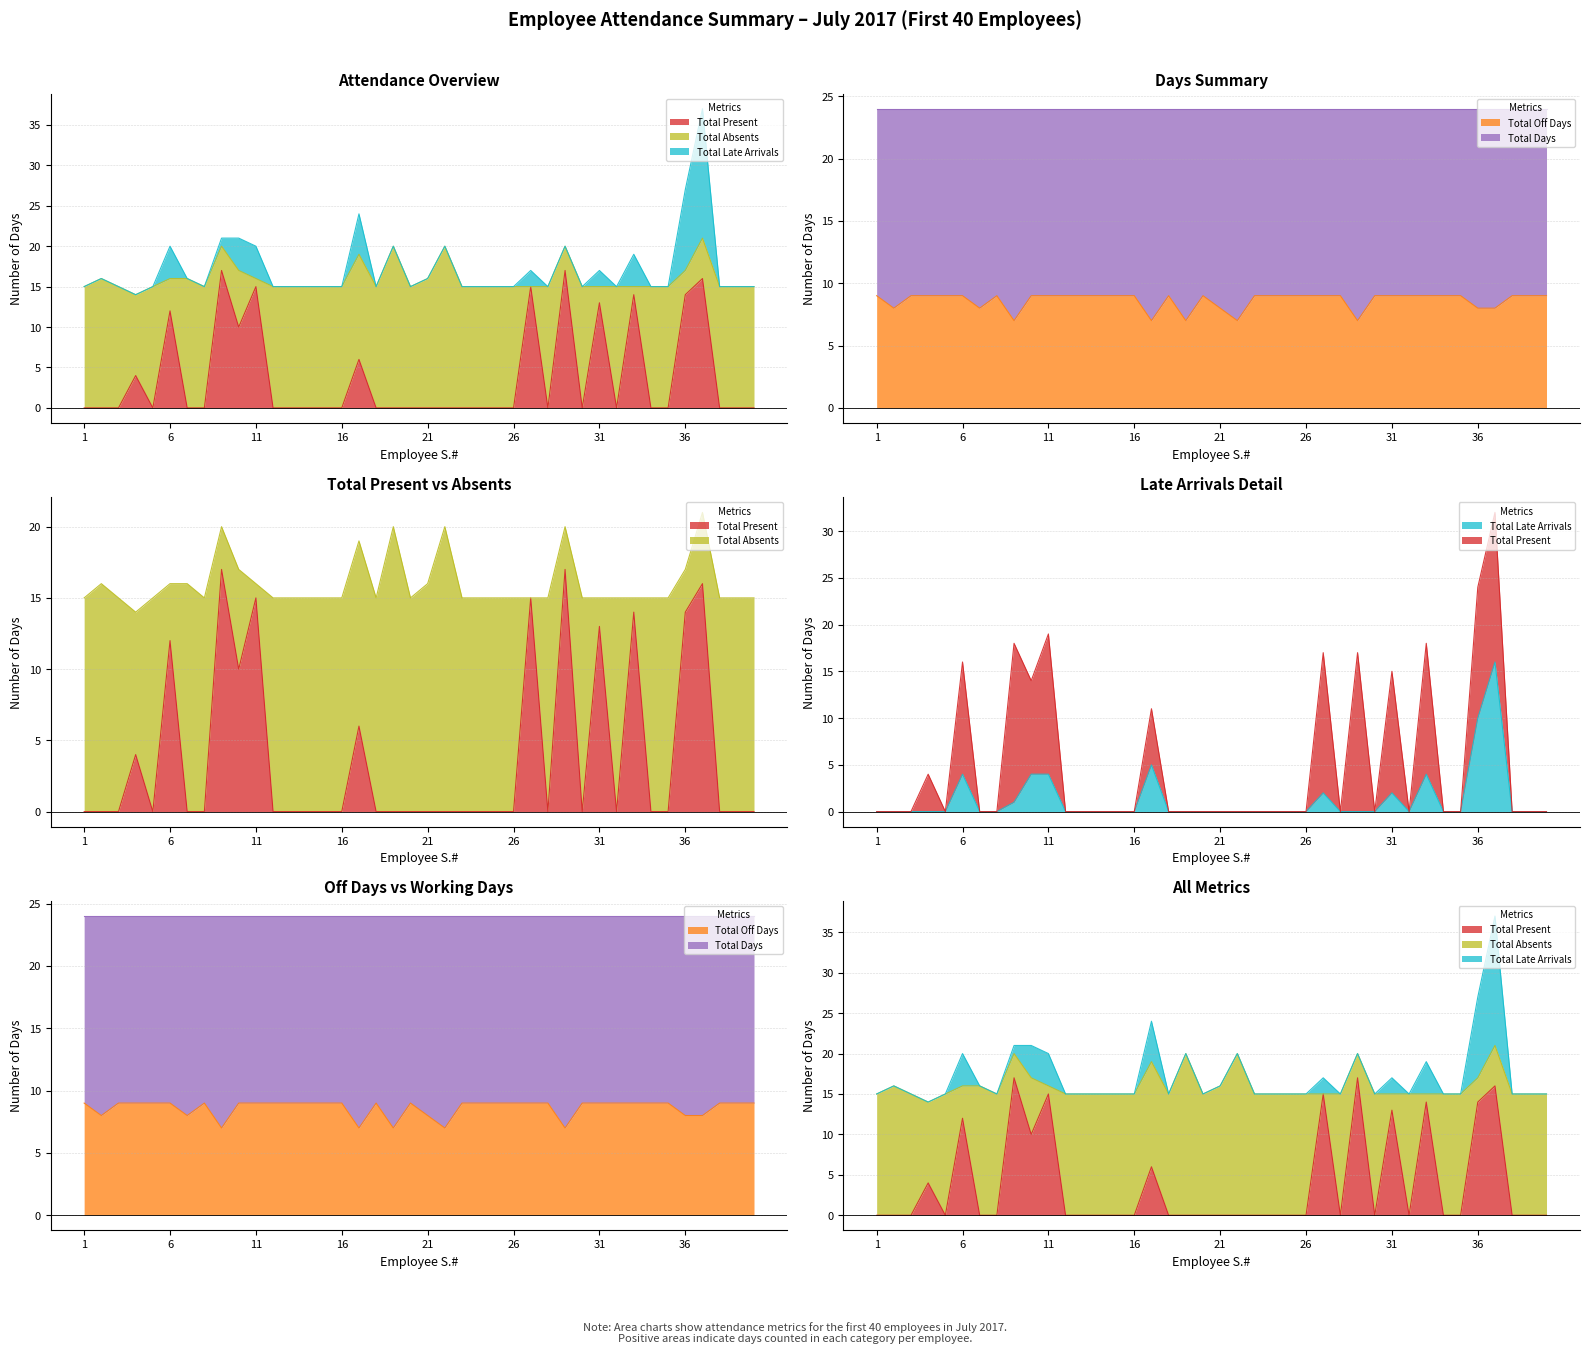

How many categories are shown in the chart?

40